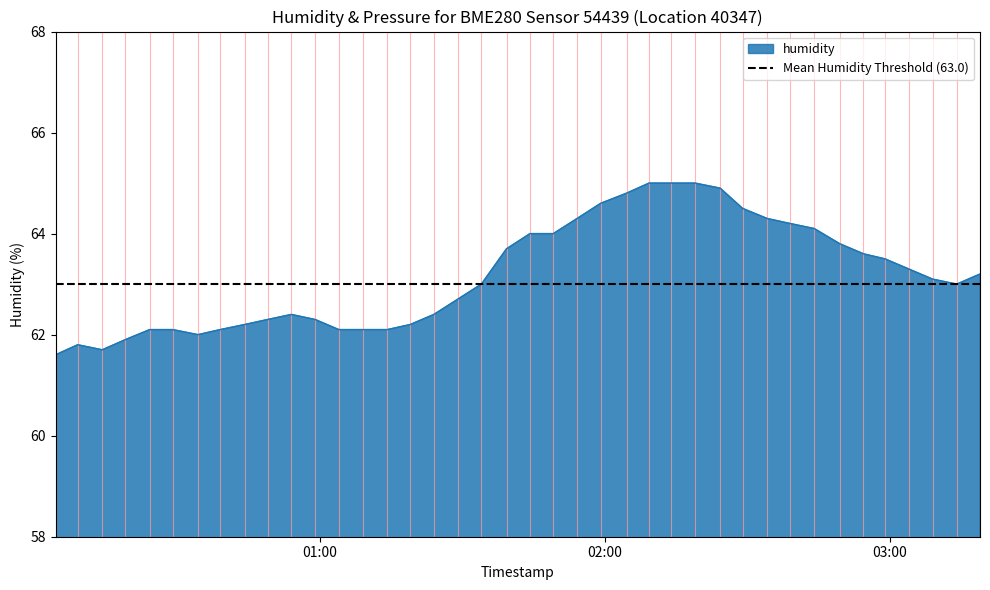

Does the chart have visible grid lines?

No